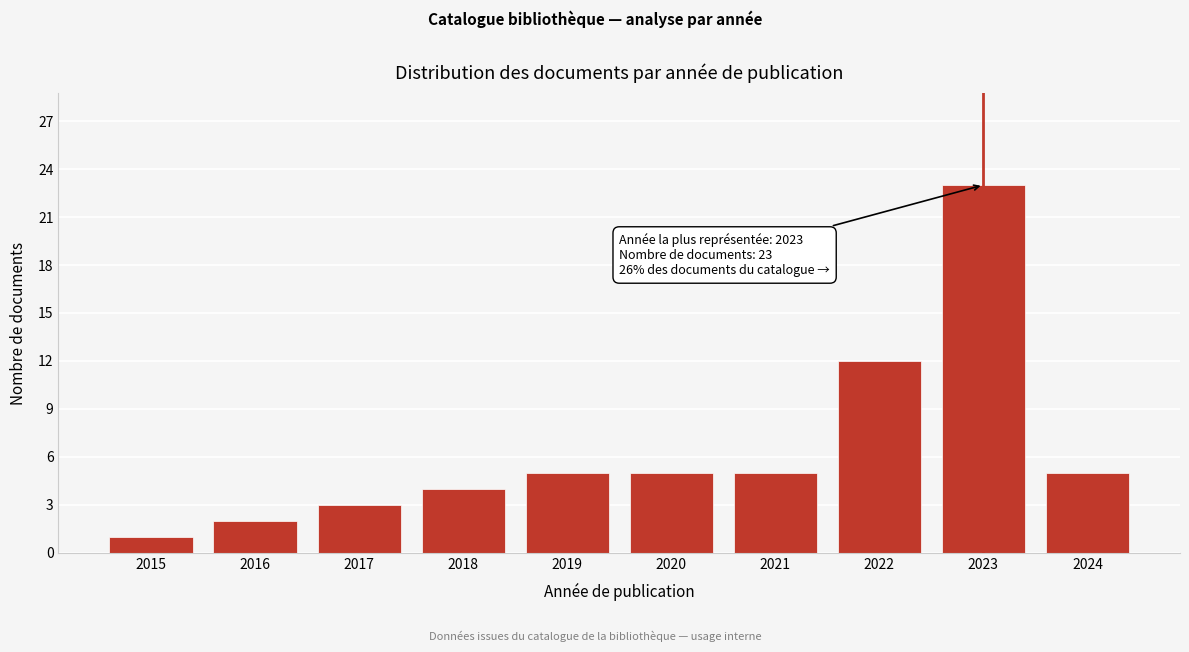

Reading left to right, transcribe all the data shown in this chart.

1	2	3	4	5	5	5	12	23	5